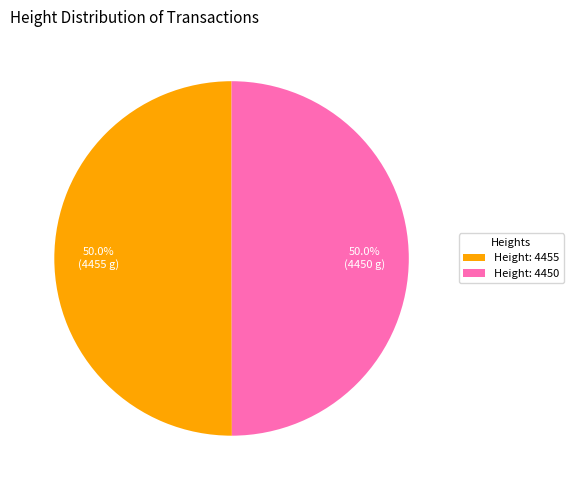

What percentage is NOT represented by Height: 4455?

50.0%